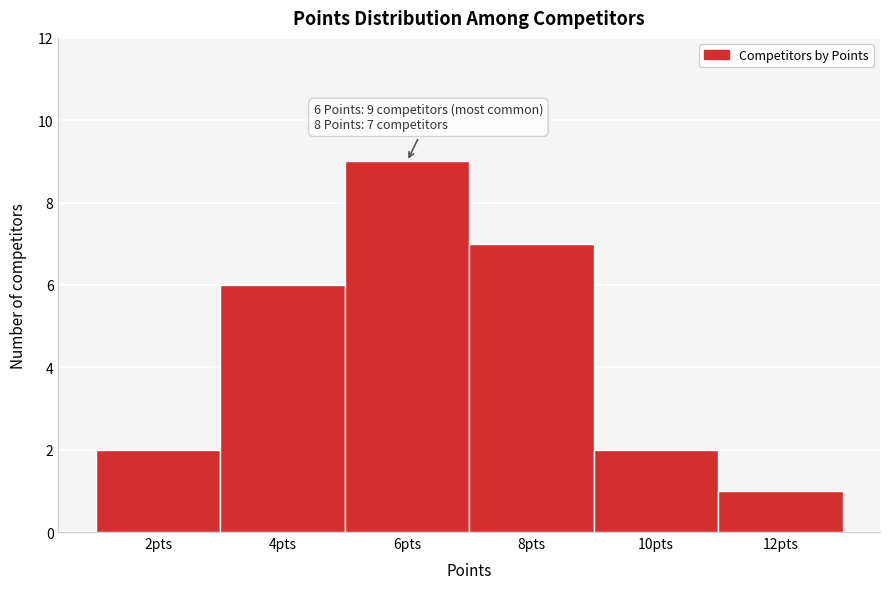

Which range on the x-axis has the tallest bar?

5 to 7